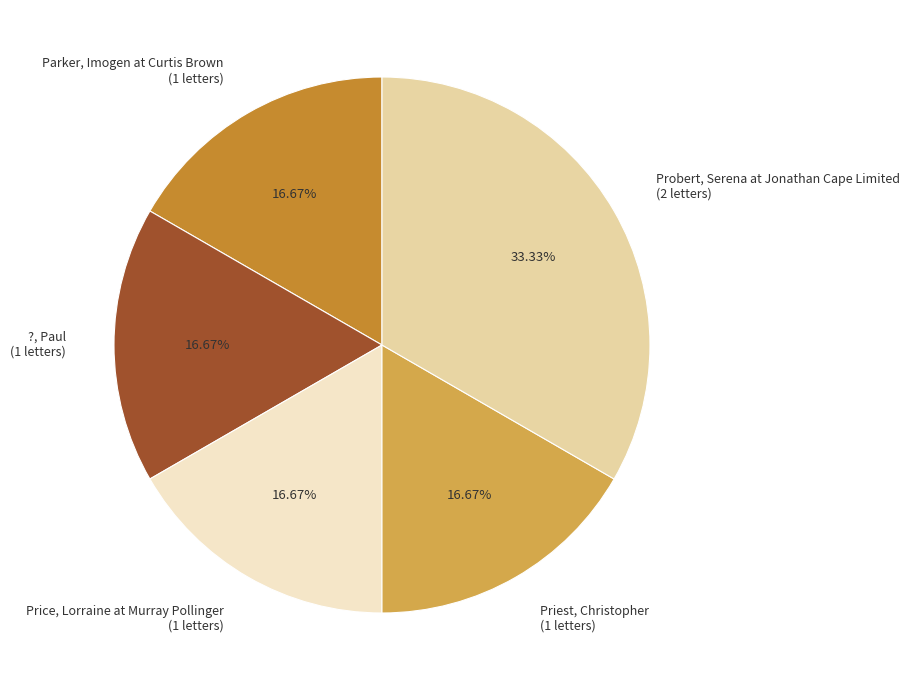

Approximately how many times larger is the value at Price, Lorraine at Murray Pollinger (1 letters) compared to Probert, Serena at Jonathan Cape Limited (2 letters)?

0.5